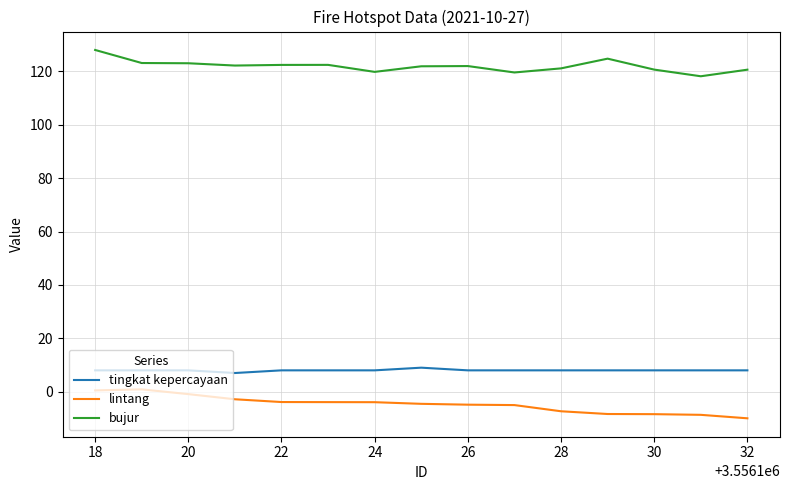

True or false: bujur and tingkat kepercayaan cross at least once.

False